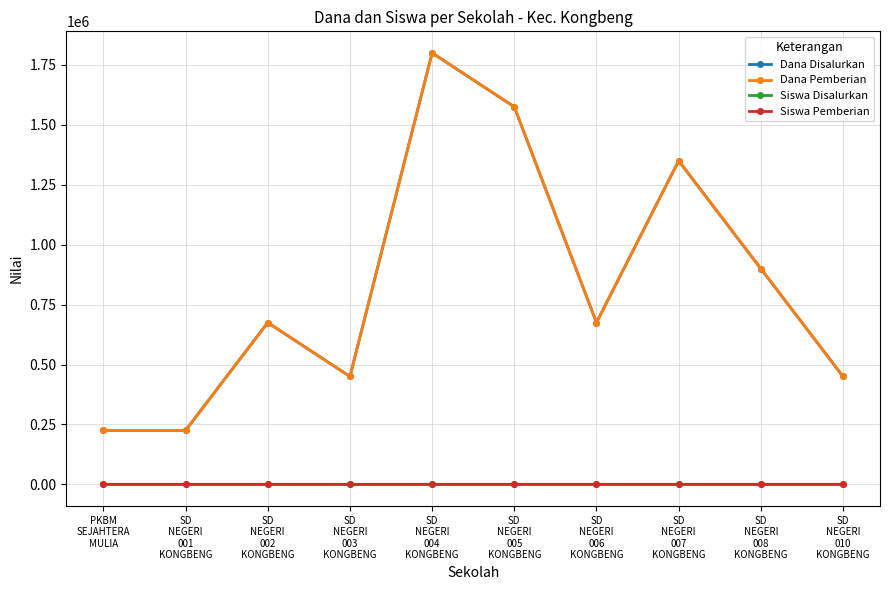

At which label does Siswa Disalurkan first exceed 3?

SD
NEGERI
004
KONGBENG